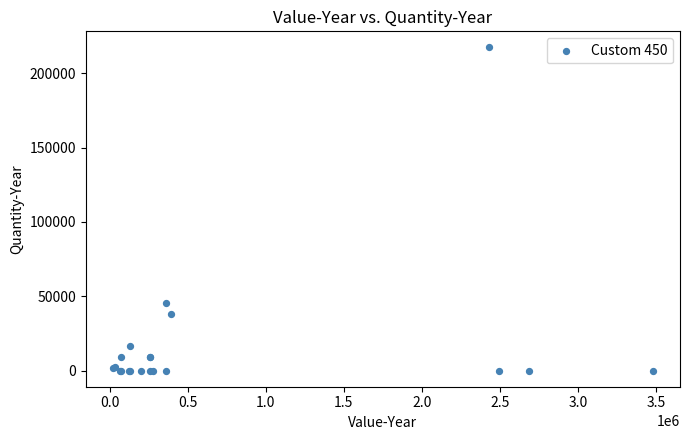

What Y value in the scatter plot is closest to 108666?

45231